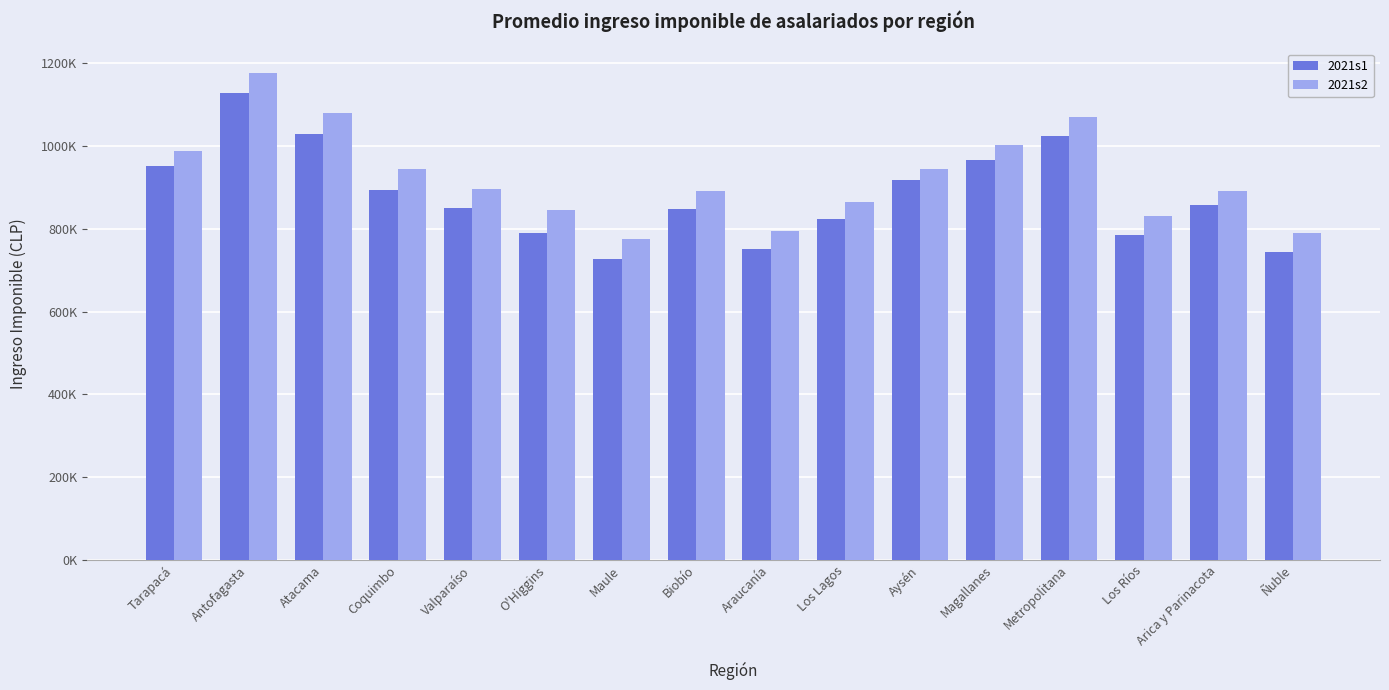

What are all the series names shown in the legend?

2021s1, 2021s2